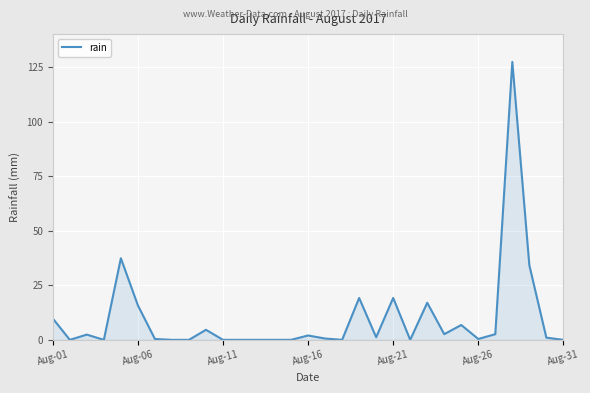

What is the maximum value shown in the chart?

127.4